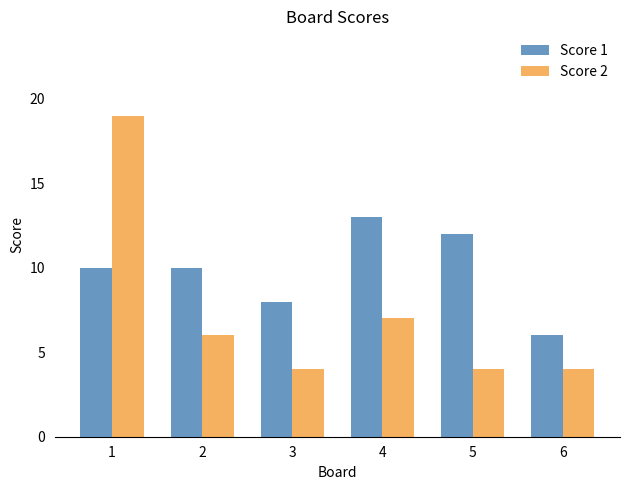

What is the greatest value displayed?

19